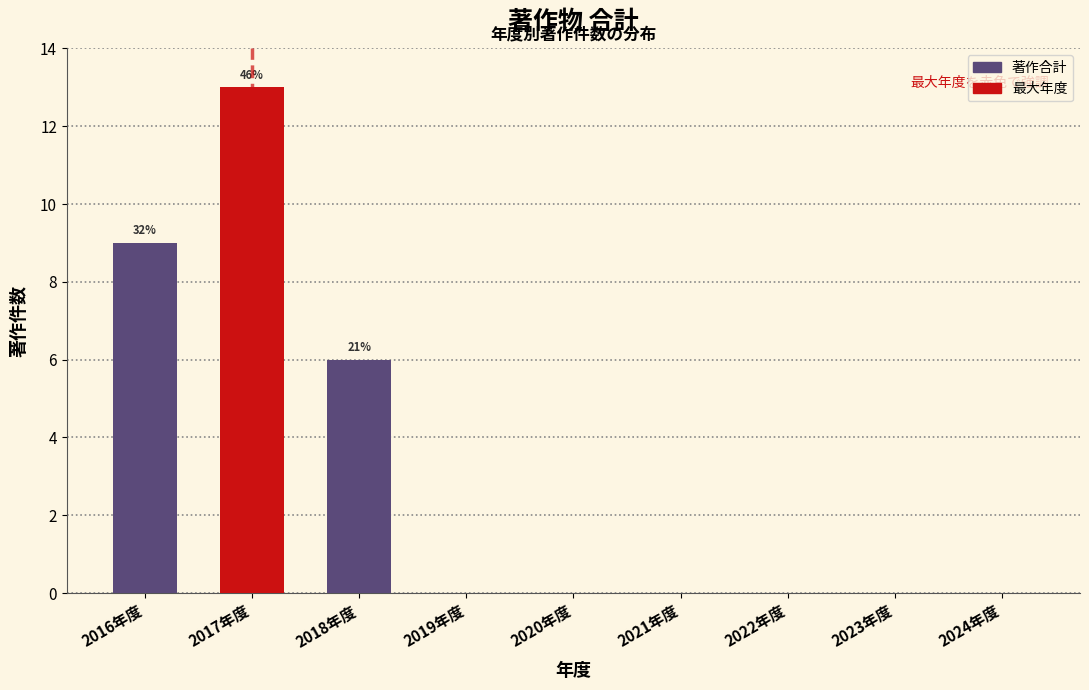

Reading left to right, what are all the values shown in this chart?

2016年度=9	2017年度=13	2018年度=6	2019年度=0	2020年度=0	2021年度=0	2022年度=0	2023年度=0	2024年度=0